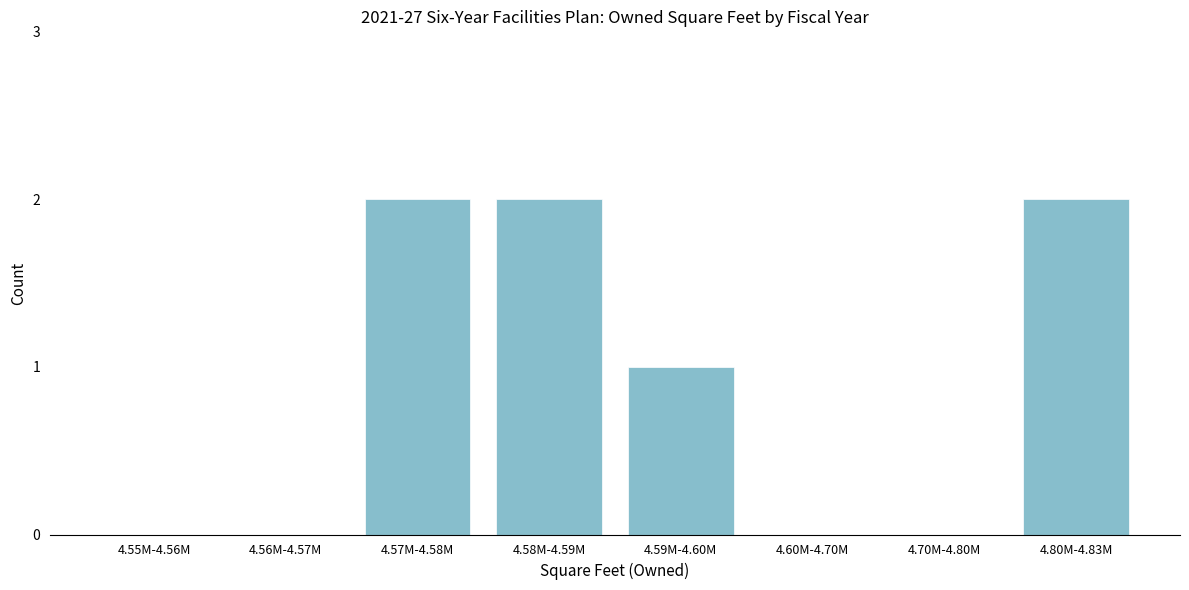

Reading right to left, what are all the values shown in this chart?

4.80M-4.83M=2	4.70M-4.80M=0	4.60M-4.70M=0	4.59M-4.60M=1	4.58M-4.59M=2	4.57M-4.58M=2	4.56M-4.57M=0	4.55M-4.56M=0